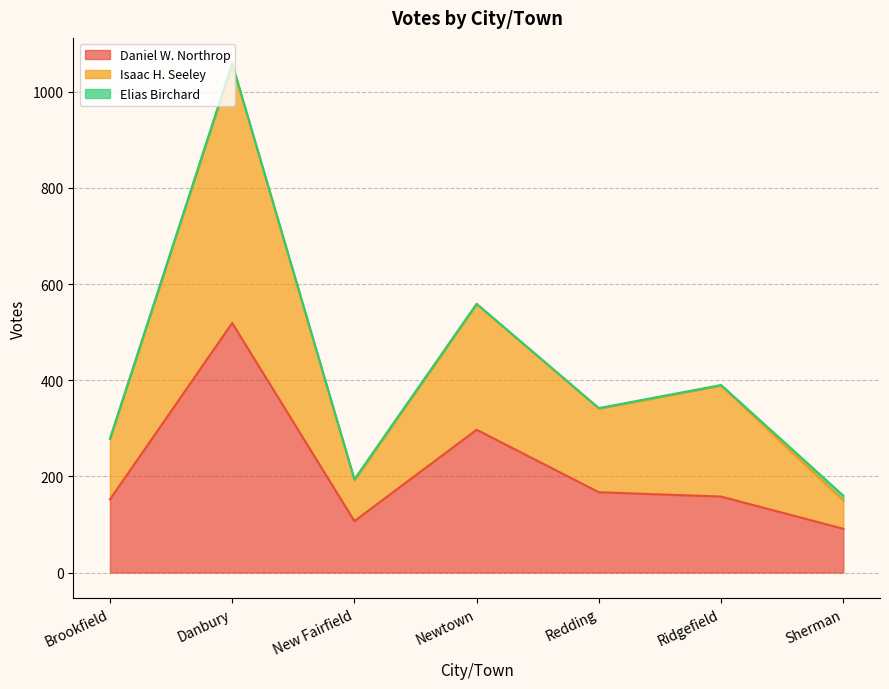

How many lines are shown in the chart?

3